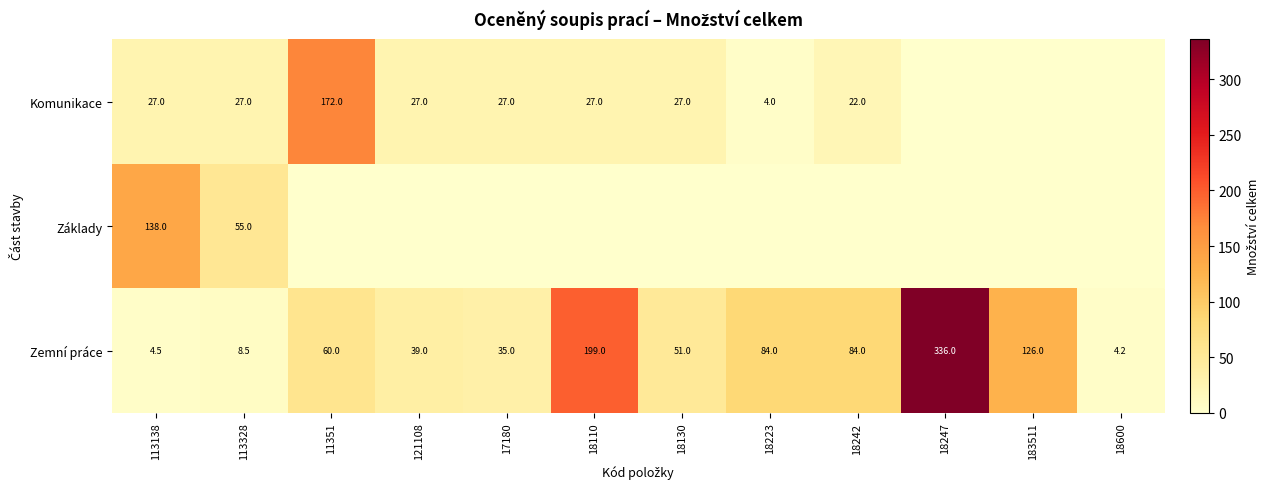

The Komunikace series shows 41.4 at 18110. True or false?

False